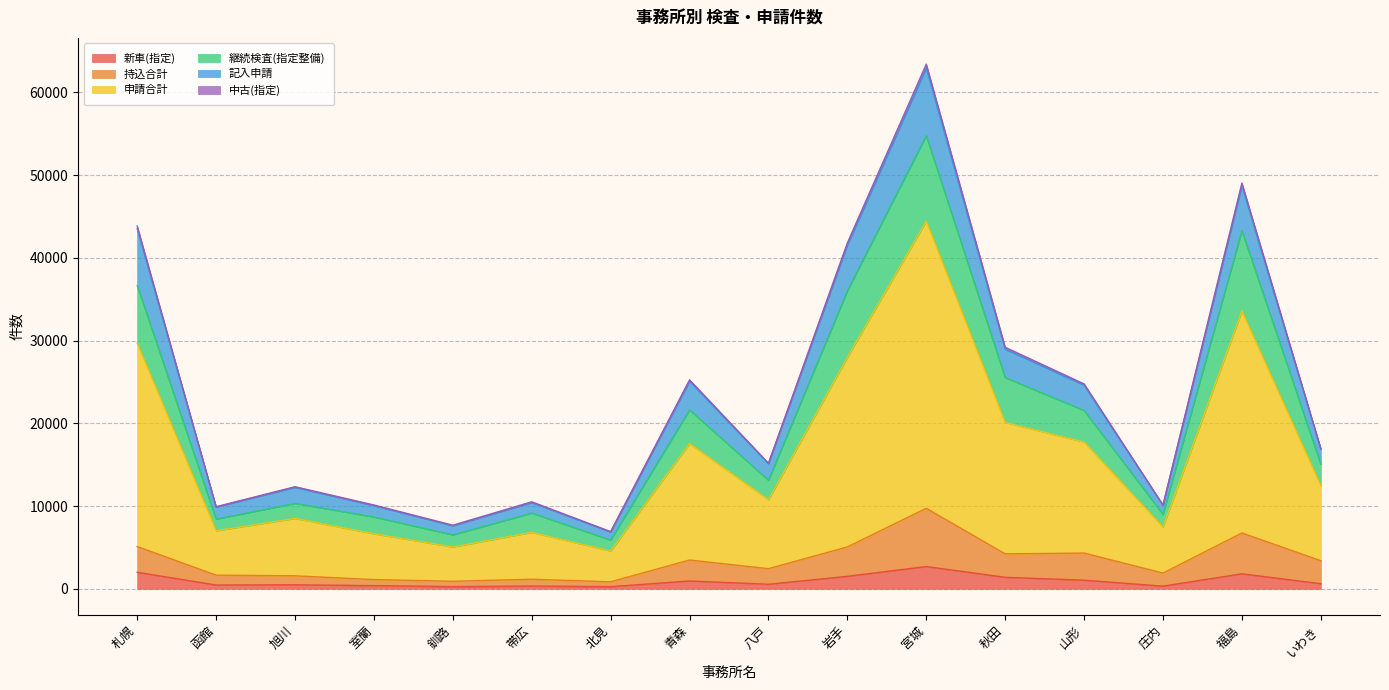

Reading left to right, extract all data points from this chart.

新車(指定): 1994	455	484	374	259	323	253	941	545	1502	2686	1387	1037	318	1810	615
持込合計: 5105	1644	1569	1111	907	1152	841	3476	2429	5057	9726	4220	4315	1897	6746	3390
申請合計: 43832	9916	12336	10128	7685	10514	6911	25256	15173	41805	63402	29186	24759	10130	49038	16950
継続検査(指定整備): 36652	8414	10313	8670	6509	9144	5875	21611	13111	35990	54758	25523	21537	8985	43265	15062
記入申請: 43516	9871	12259	10049	7613	10419	6855	25084	15109	41539	62943	28964	24607	10084	48722	16871
中古(指定): 29687	7009	8502	6642	5048	6815	4558	17545	10759	27963	44424	20101	17731	7459	33571	12480